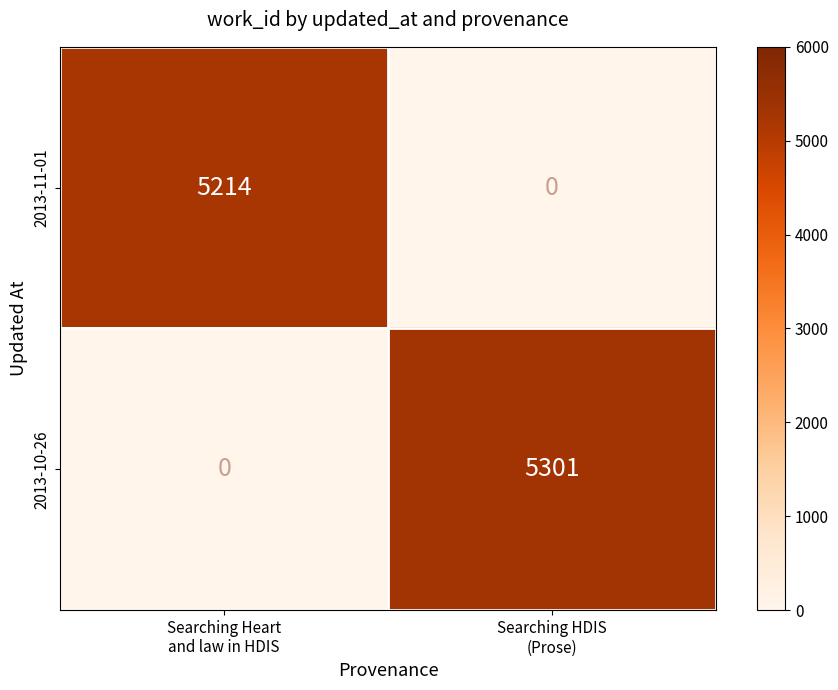

Which series has the widest spread of values?

2013-10-26